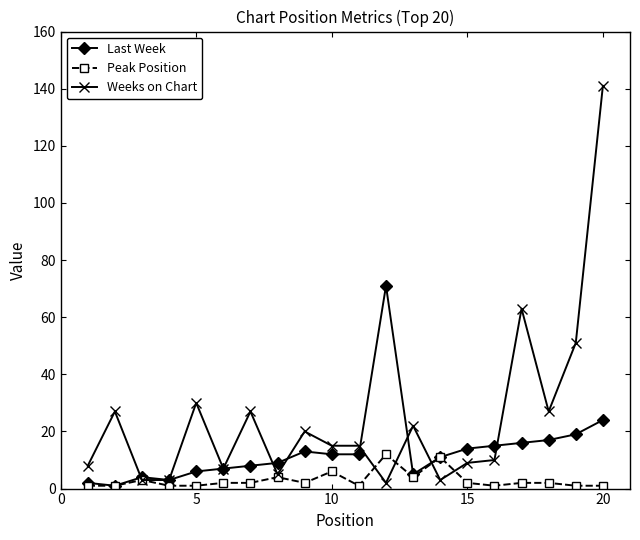

Rank the series by their maximum value, from lowest to highest.

Peak Position, Last Week, Weeks on Chart